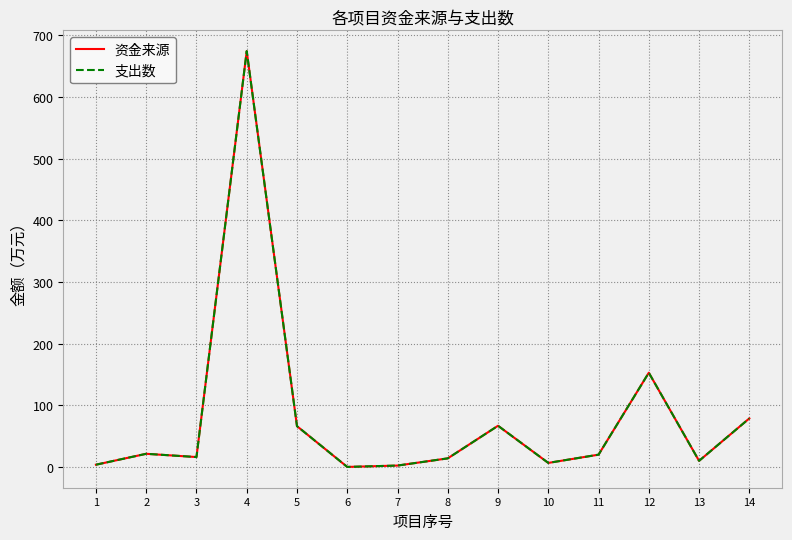

True or false: 资金来源 and 支出数 intersect in this chart.

False